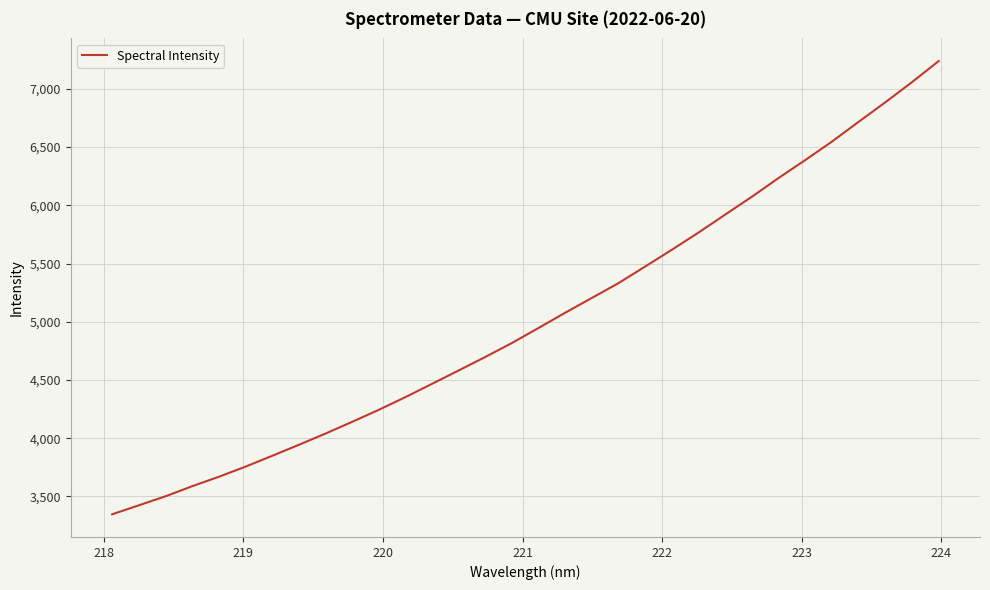

Does the chart display data point markers on the line(s)?

No